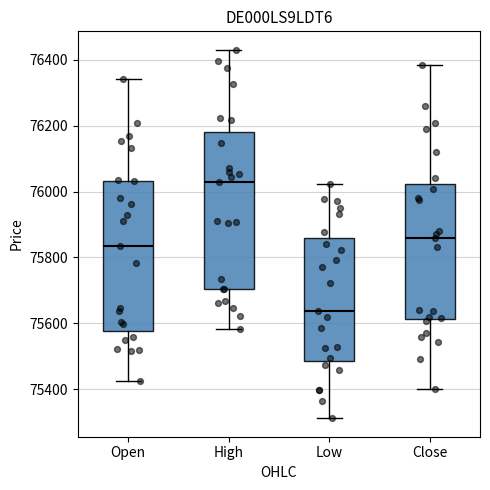

Where does the median line of the box for Open sit on the y-axis? The values are not printed on the chart, so give them approximately, as read against the axis.

75840